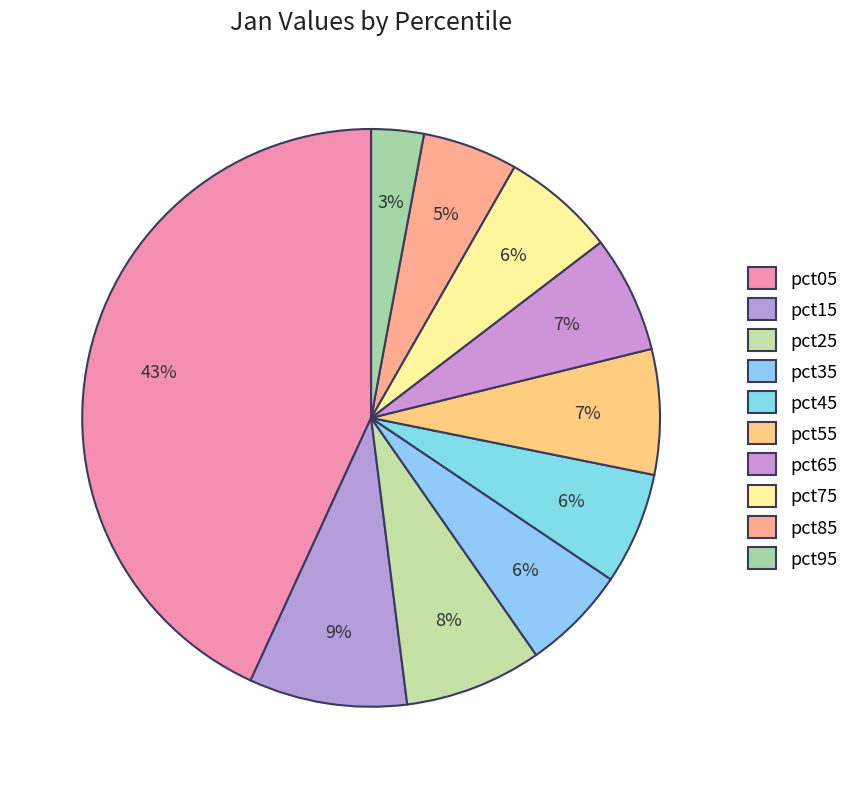

To the nearest percent, what is the average slice percentage?

10%